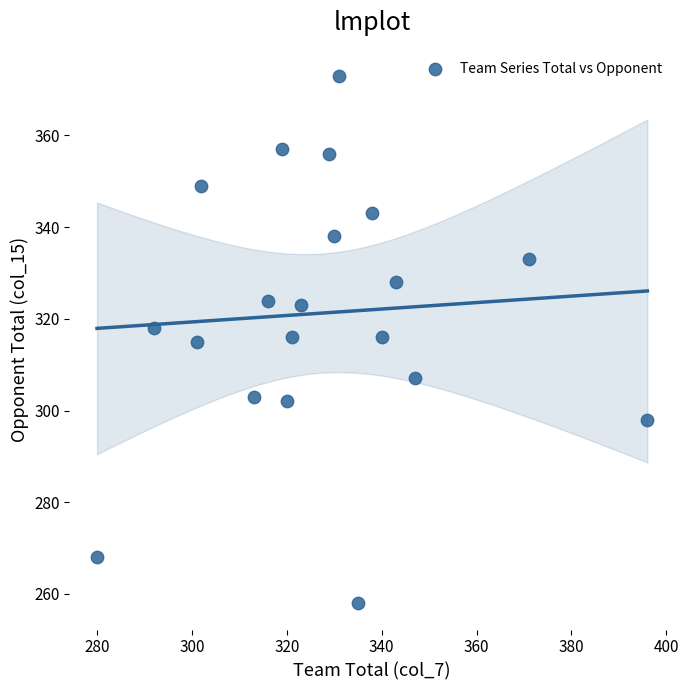

What is the range of X values (max minus min)?

116